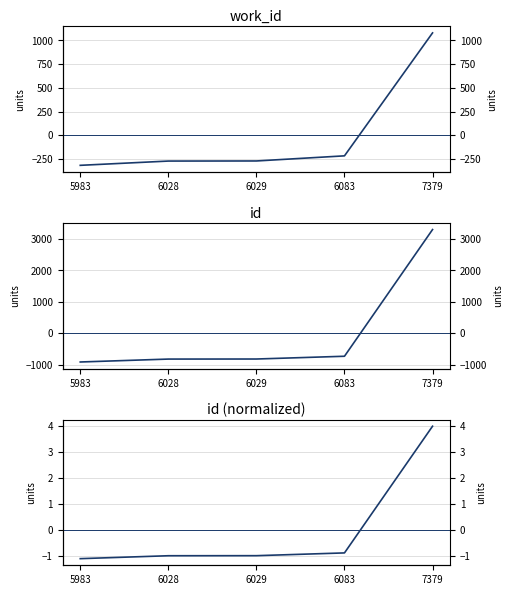

What is the greatest value displayed?

3302.6